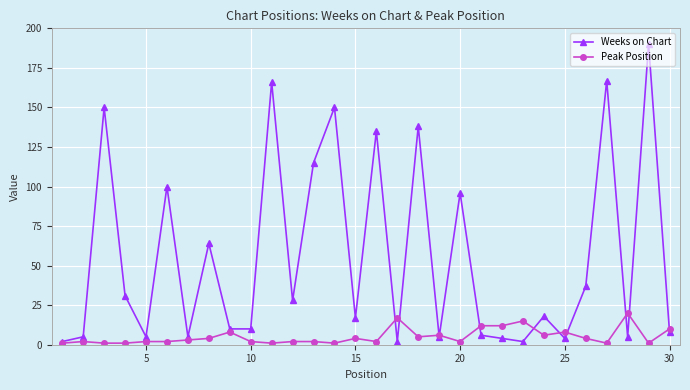

What is the minimum value shown in the chart?

1